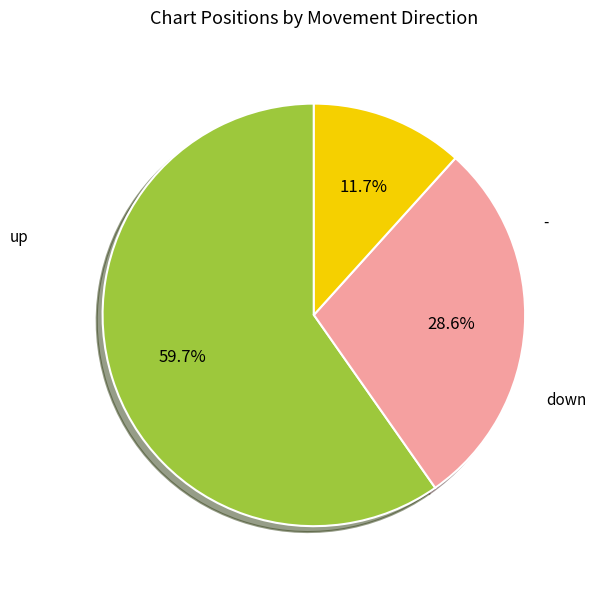

Approximately how many times larger is the value at up compared to -?

5.1